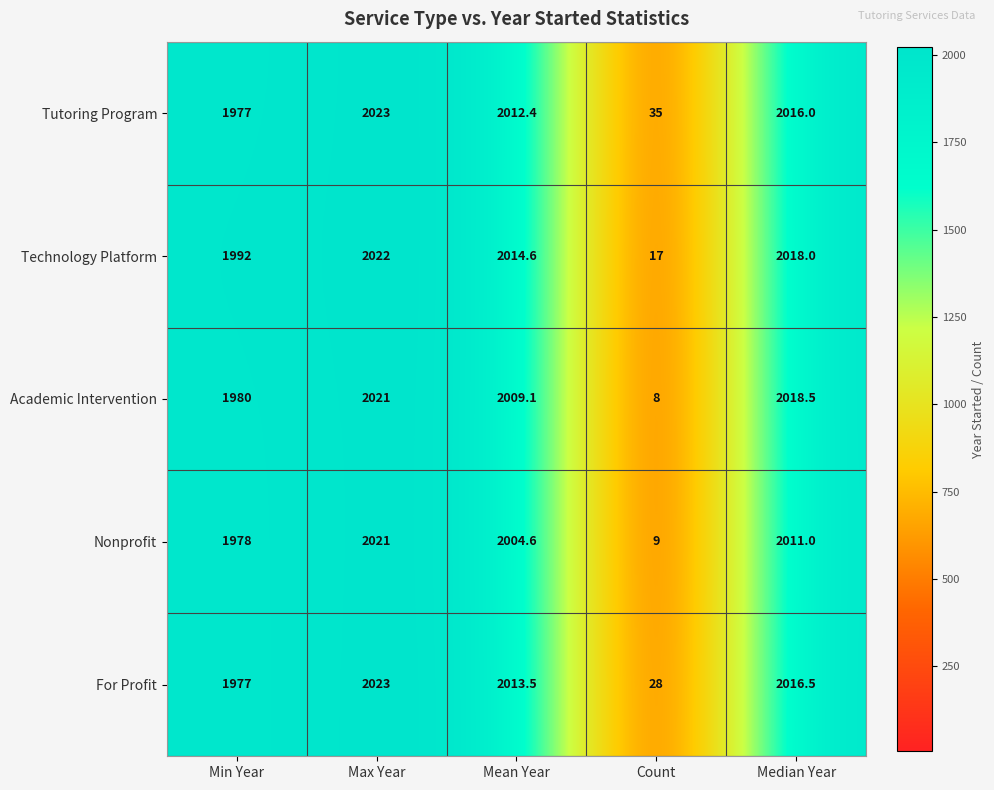

Which series changed the most between Mean Year and Count?

Academic Intervention